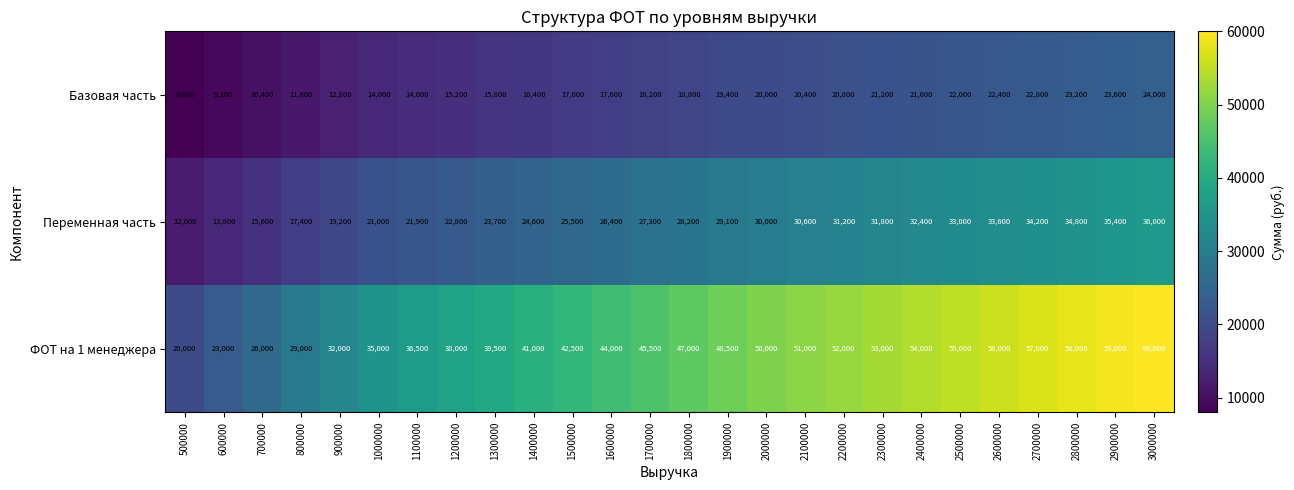

What is the lowest value of the Базовая часть series?

8000